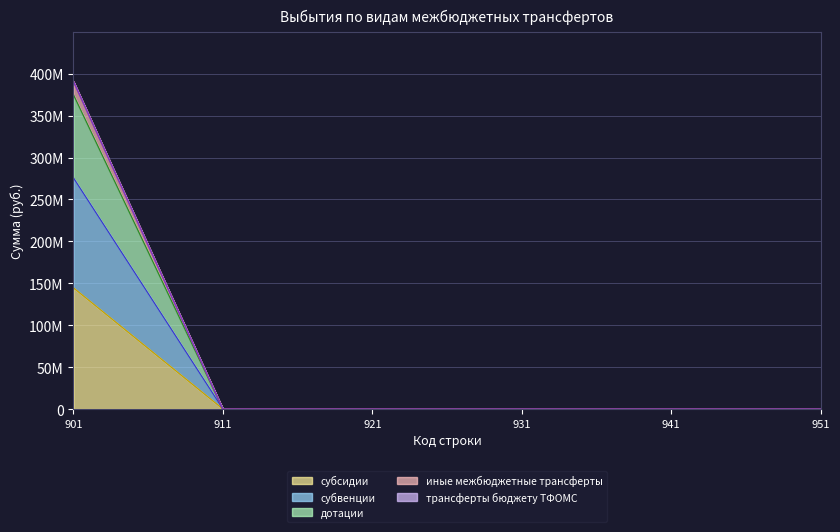

Does the chart have visible grid lines?

Yes